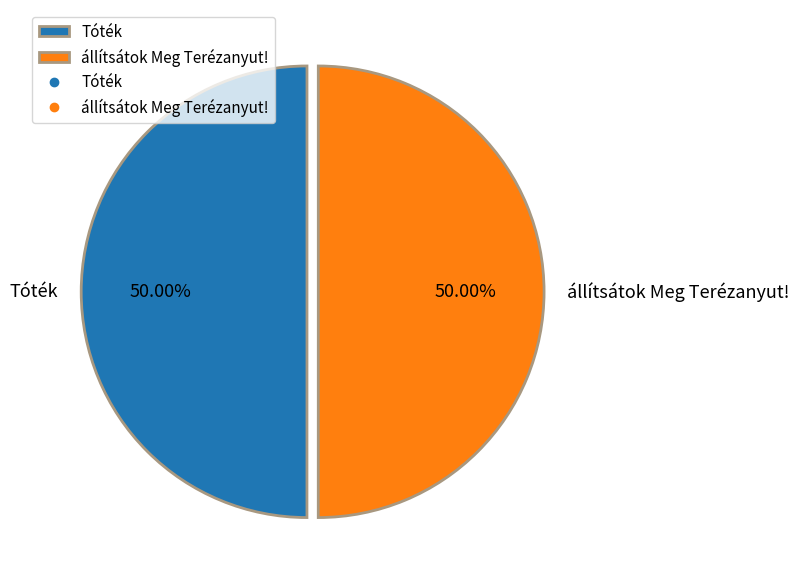

How many segments does this pie chart have?

2